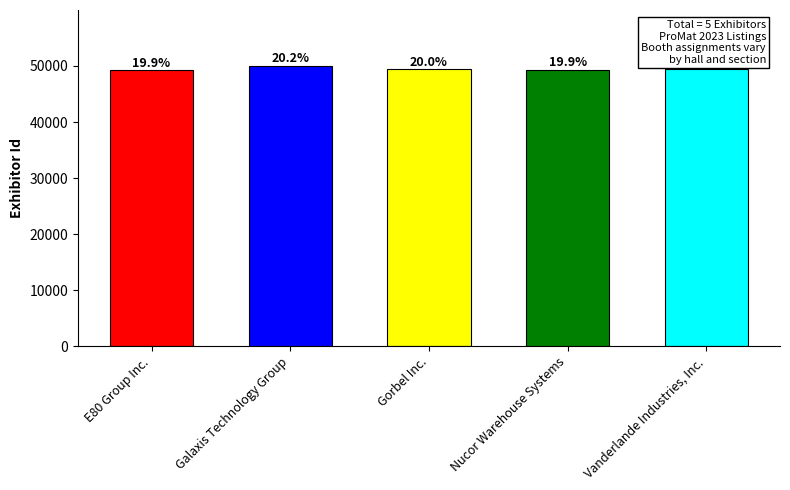

What is the sum of the values at Gorbel Inc. and E80 Group Inc.?

98611